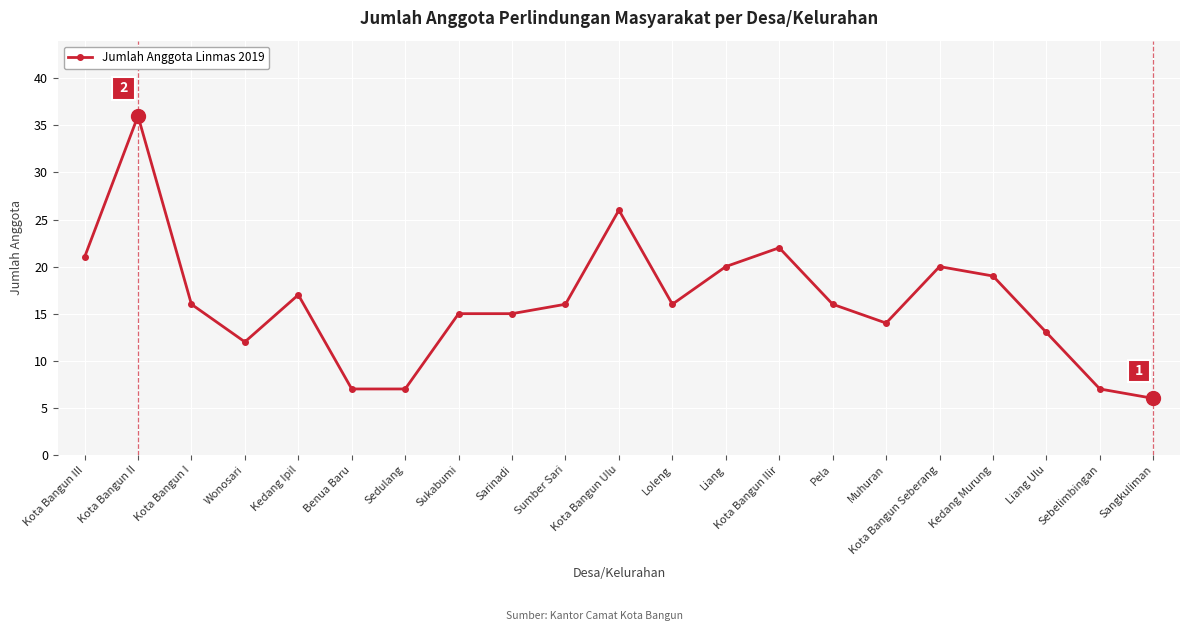

What is the average value?

16